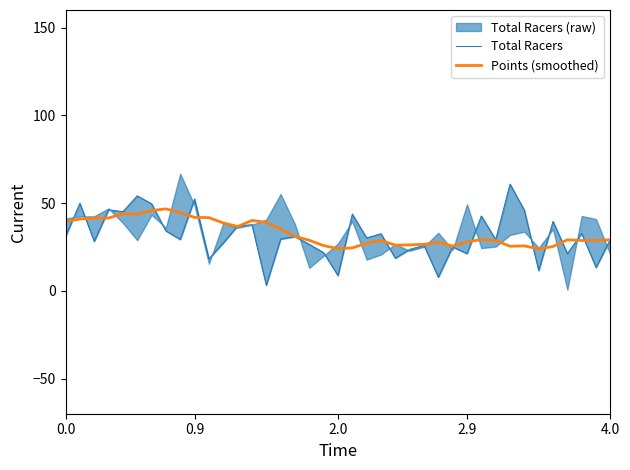

At which category is the sum across all series the highest?

5